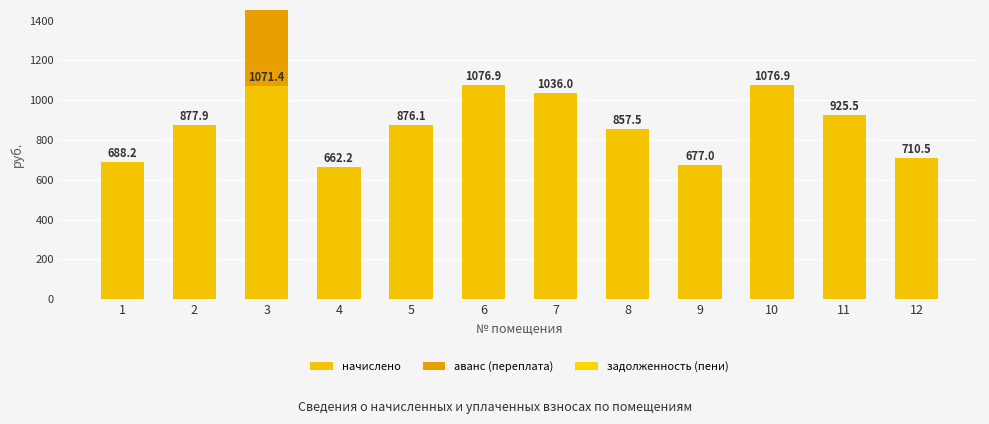

How many groups of bars are there?

12